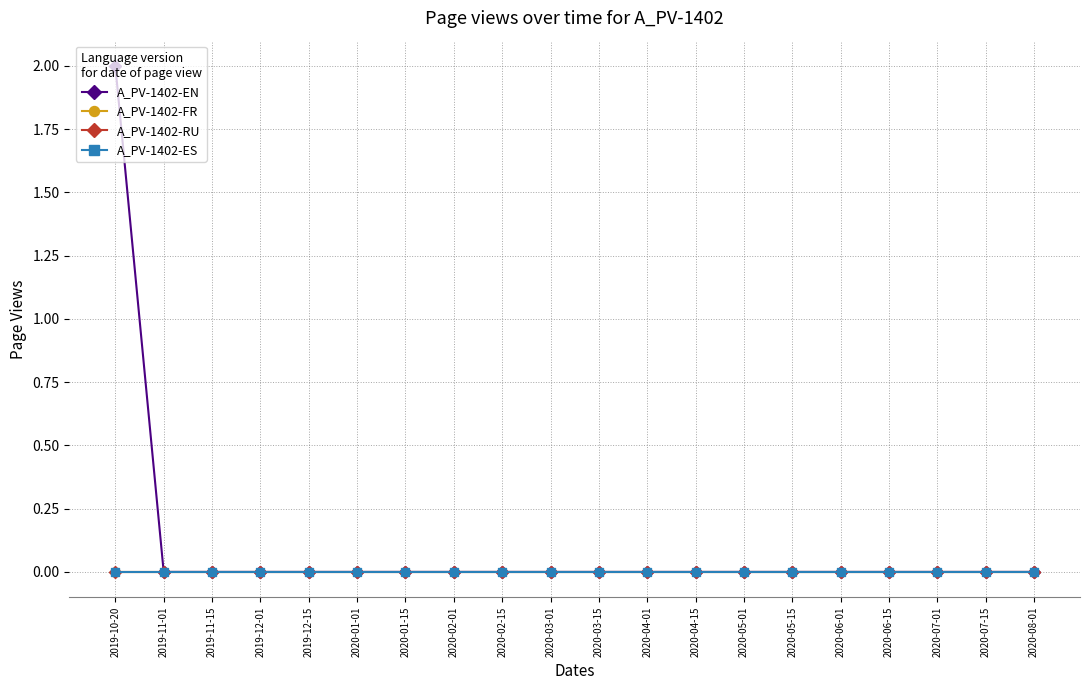

Is this an area chart (filled region under the line)?

No